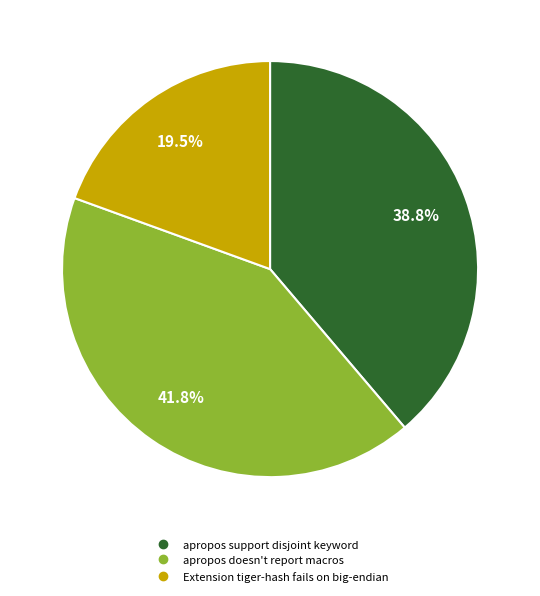

Does apropos doesn't report macros represent more than half of the total?

No